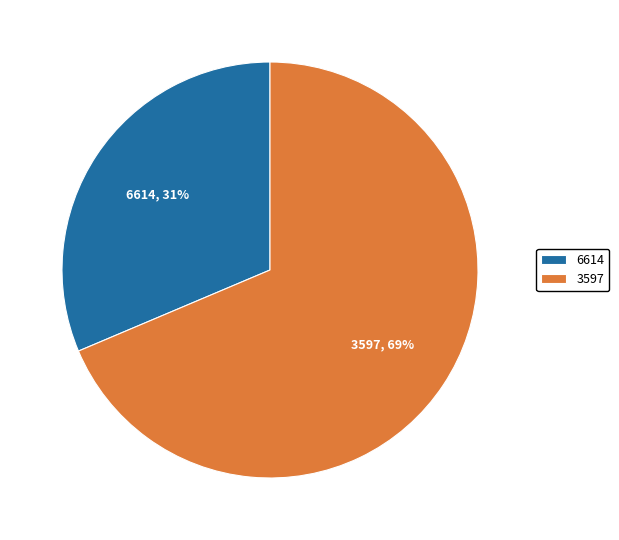

Is it true that 6614 is 40% of the pie?

False